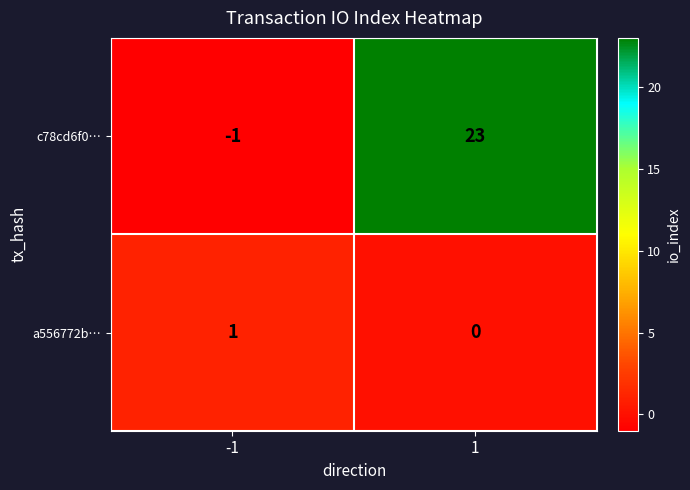

What is the average value of the c78cd6f0… series?

11